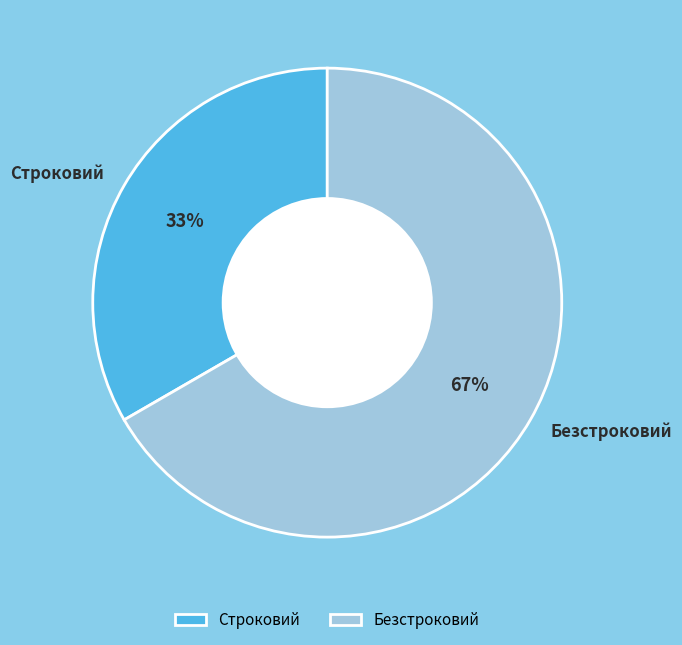

Does Безстроковий account for over 50% of the chart?

Yes